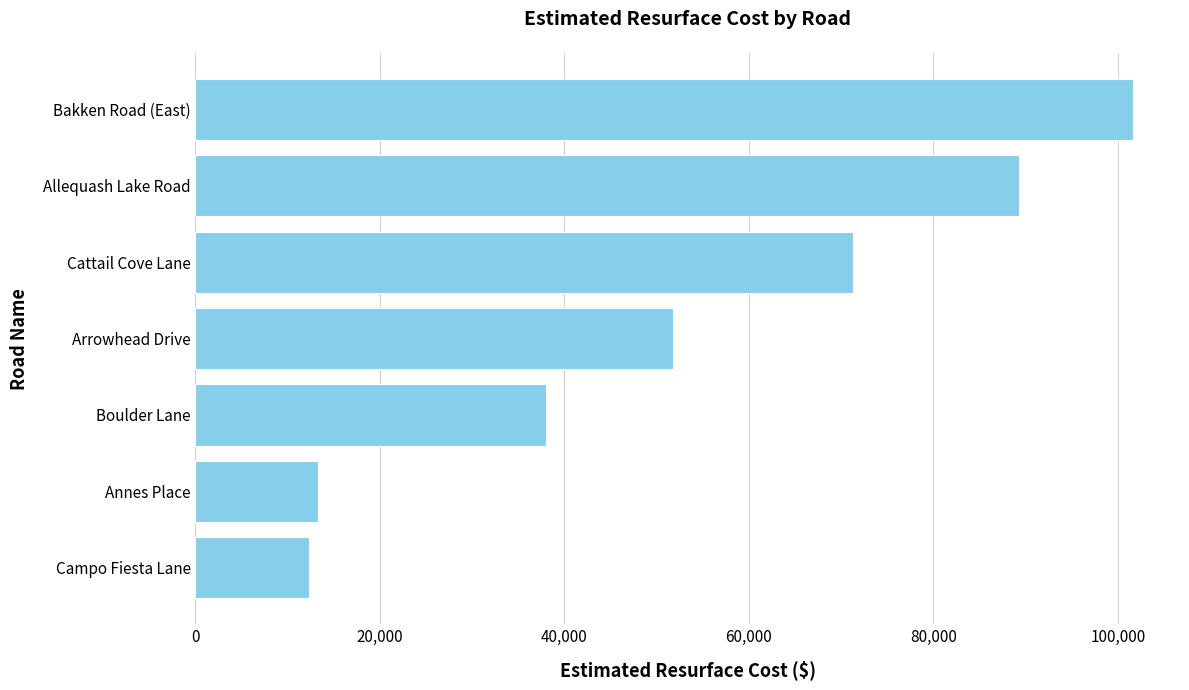

What is the approximate value at Boulder Lane?

38000